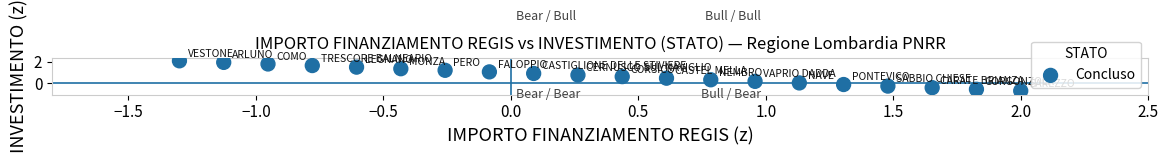

What is the range of X values (max minus min)?

3.3